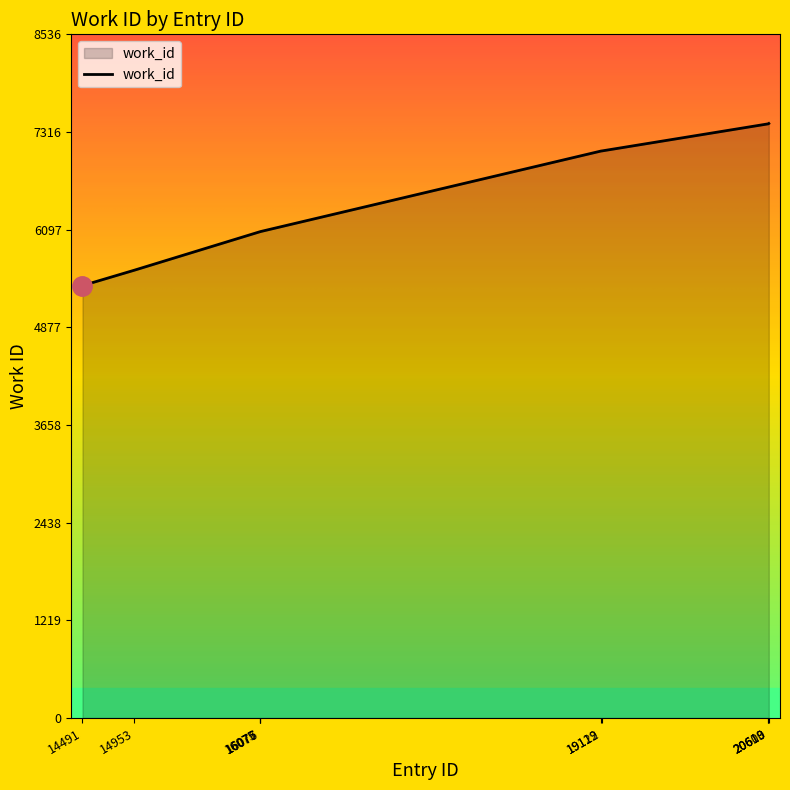

What is the difference between the maximum and minimum values?

2024